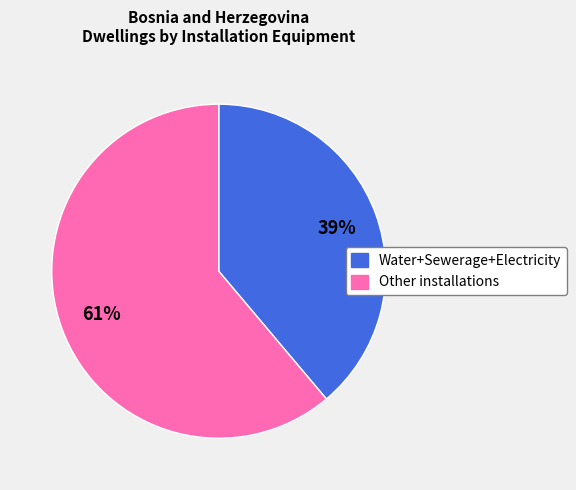

To the nearest percent, what is the average slice percentage?

50%